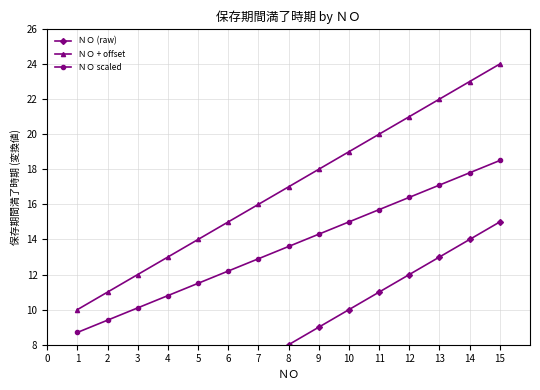

Is the value of ＮＯ scaled at 2 greater than the value of ＮＯ + offset at 5?

No